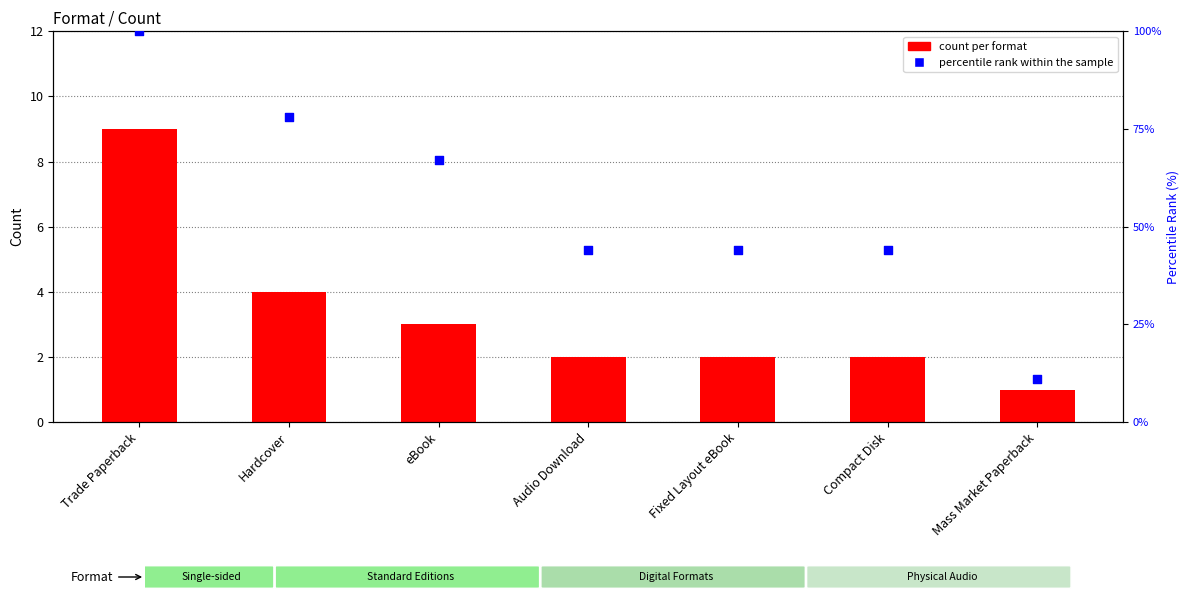

At which category is the sum across all series the highest?

Trade Paperback